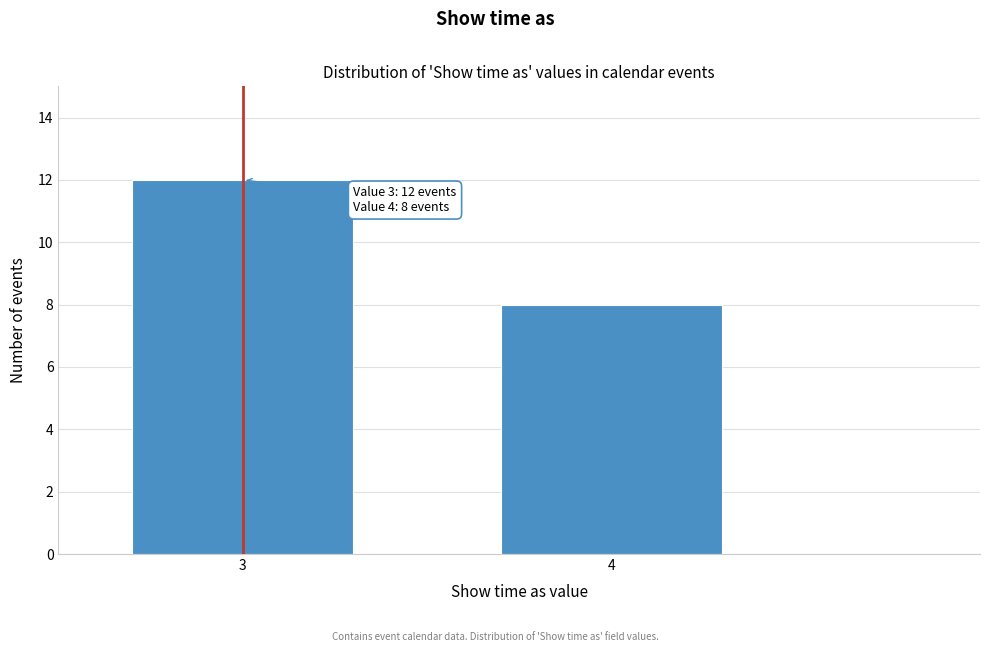

Reading left to right, extract all data points from this chart.

3=12	4=8